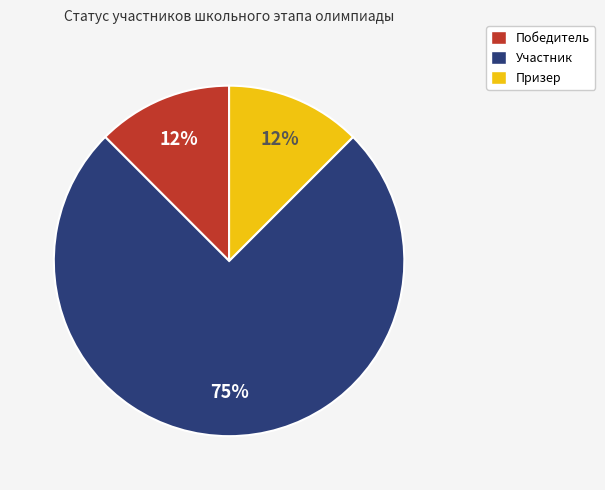

Combined, do Призер and Победитель account for over 50%?

No